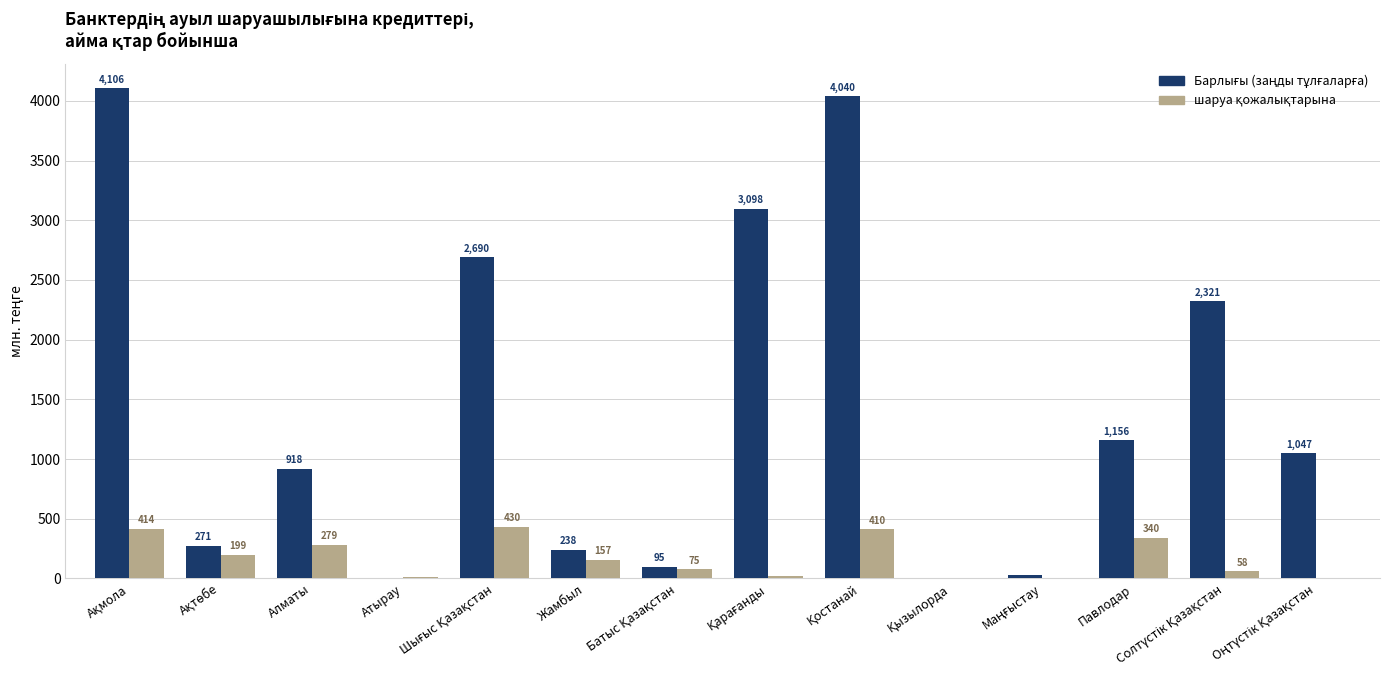

What is the maximum value shown in the chart?

4106.4